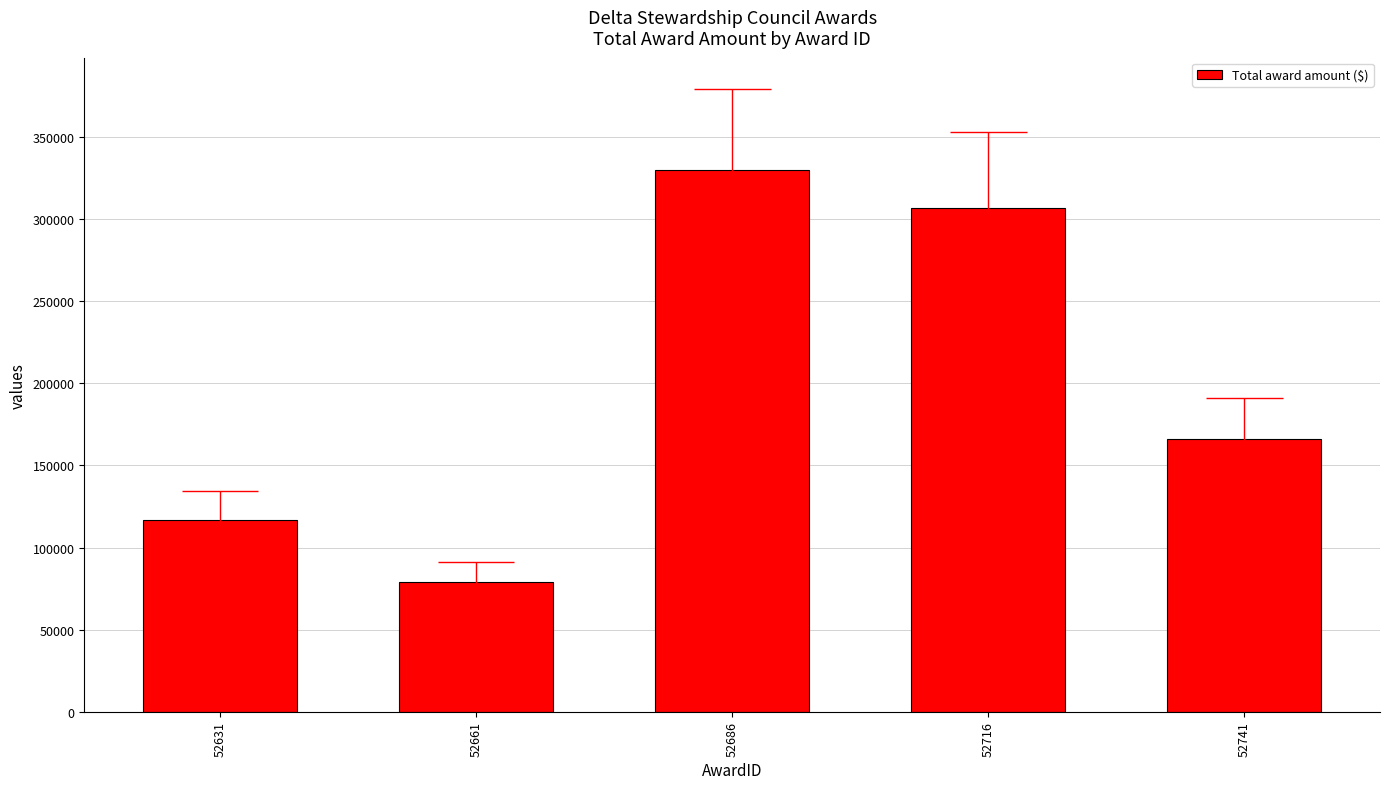

At which label is the value closest to 204527?

52741